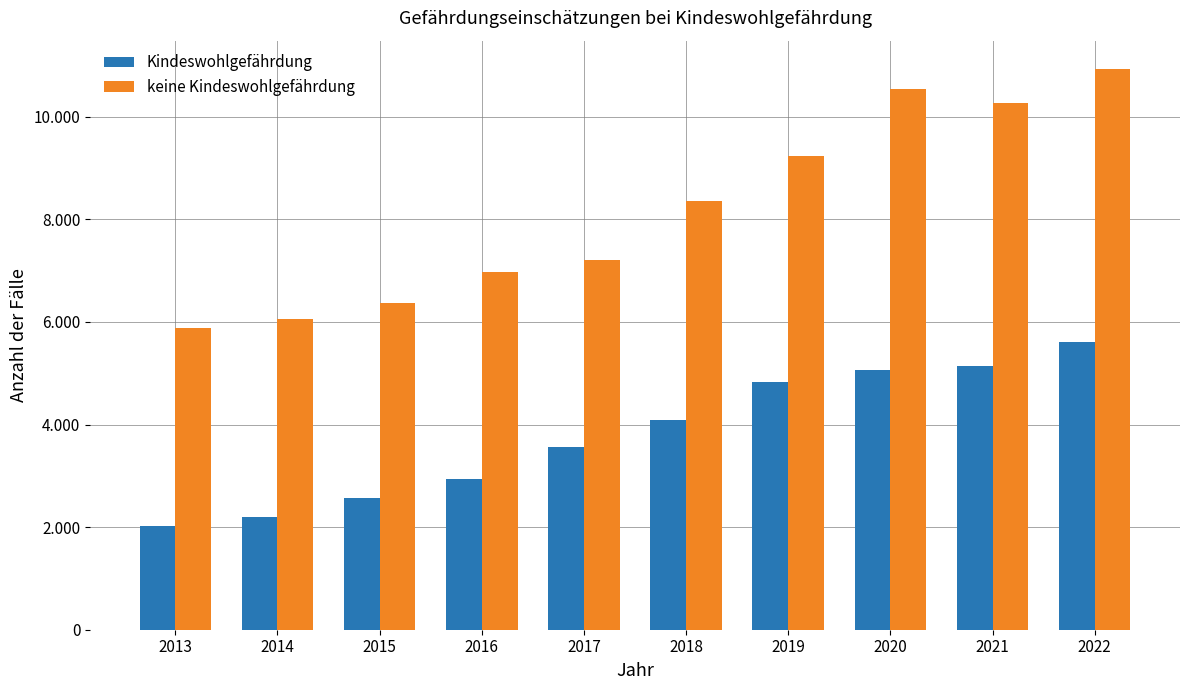

The Kindeswohlgefährdung series shows 2930 at 2016. True or false?

True